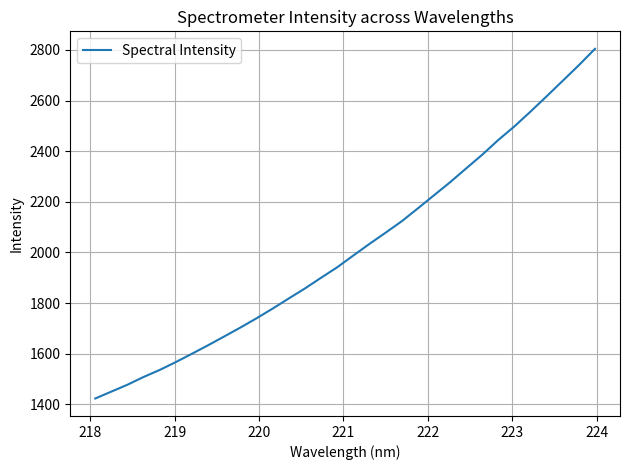

What is the difference between the maximum and minimum values?

1381.1